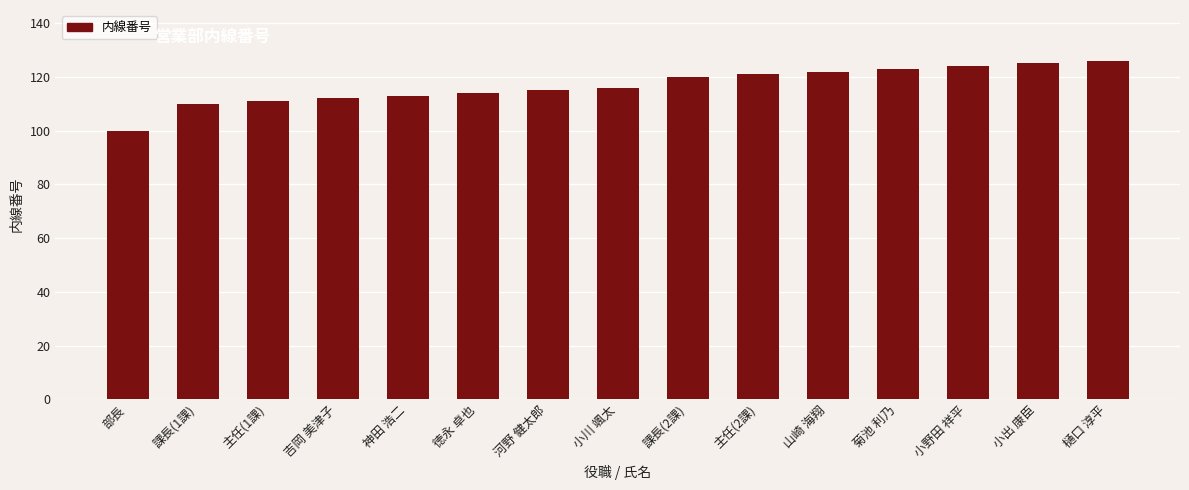

What is the change in value from 山崎 海翔 to 樋口 淳平?

+4